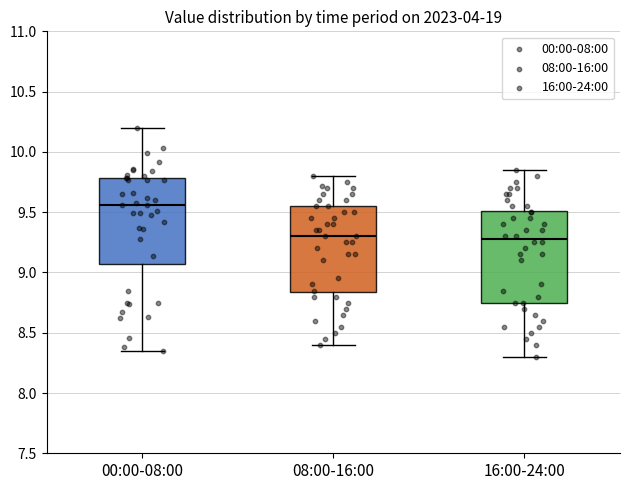

Where does the median line of the box for 08:00-16:00 sit on the y-axis? The values are not printed on the chart, so give them approximately, as read against the axis.

9.30